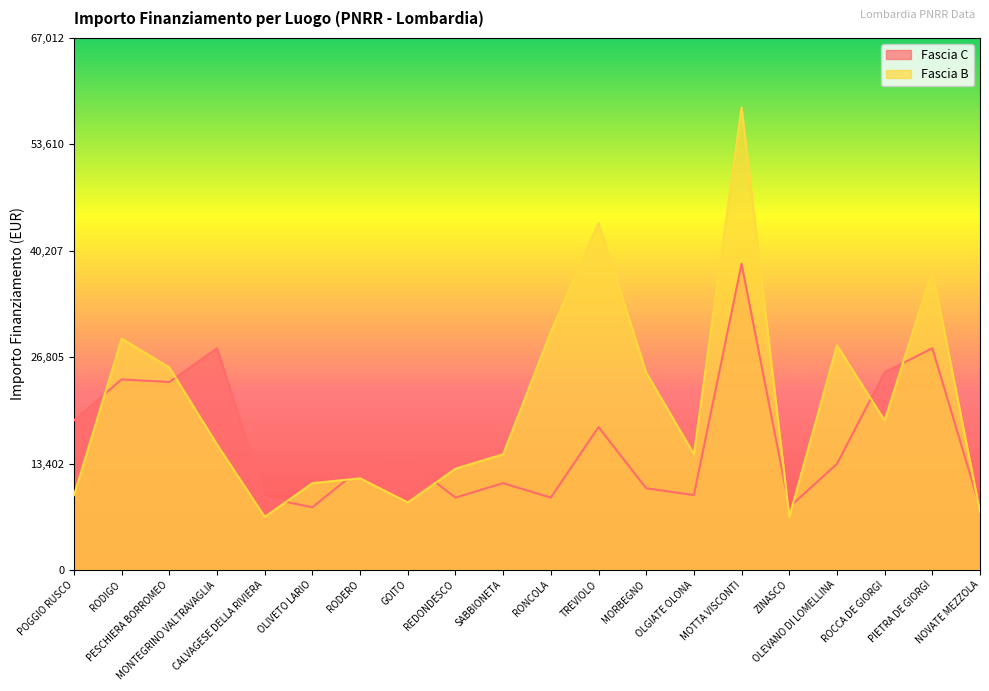

What are all the series names shown in the legend?

Fascia C, Fascia B